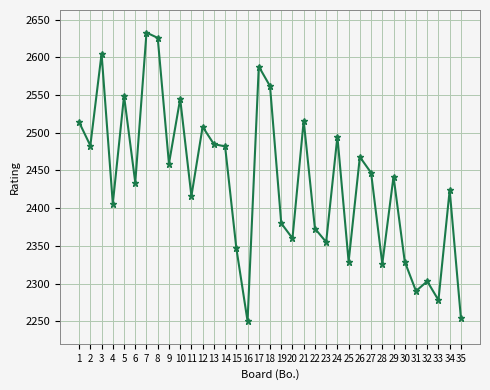

Does the chart have visible grid lines?

Yes